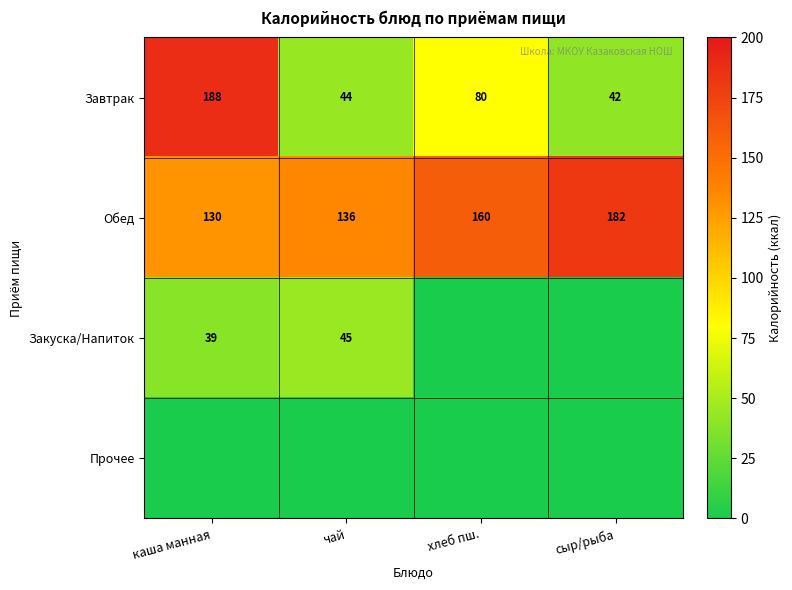

At how many categories does at least one series exceed 125?

4